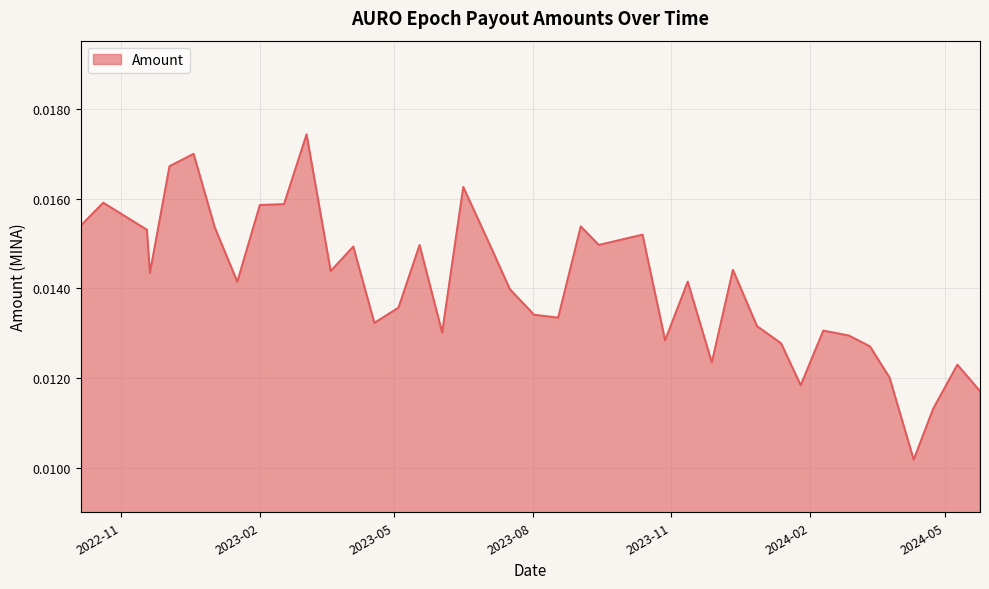

How many lines are shown in the chart?

1